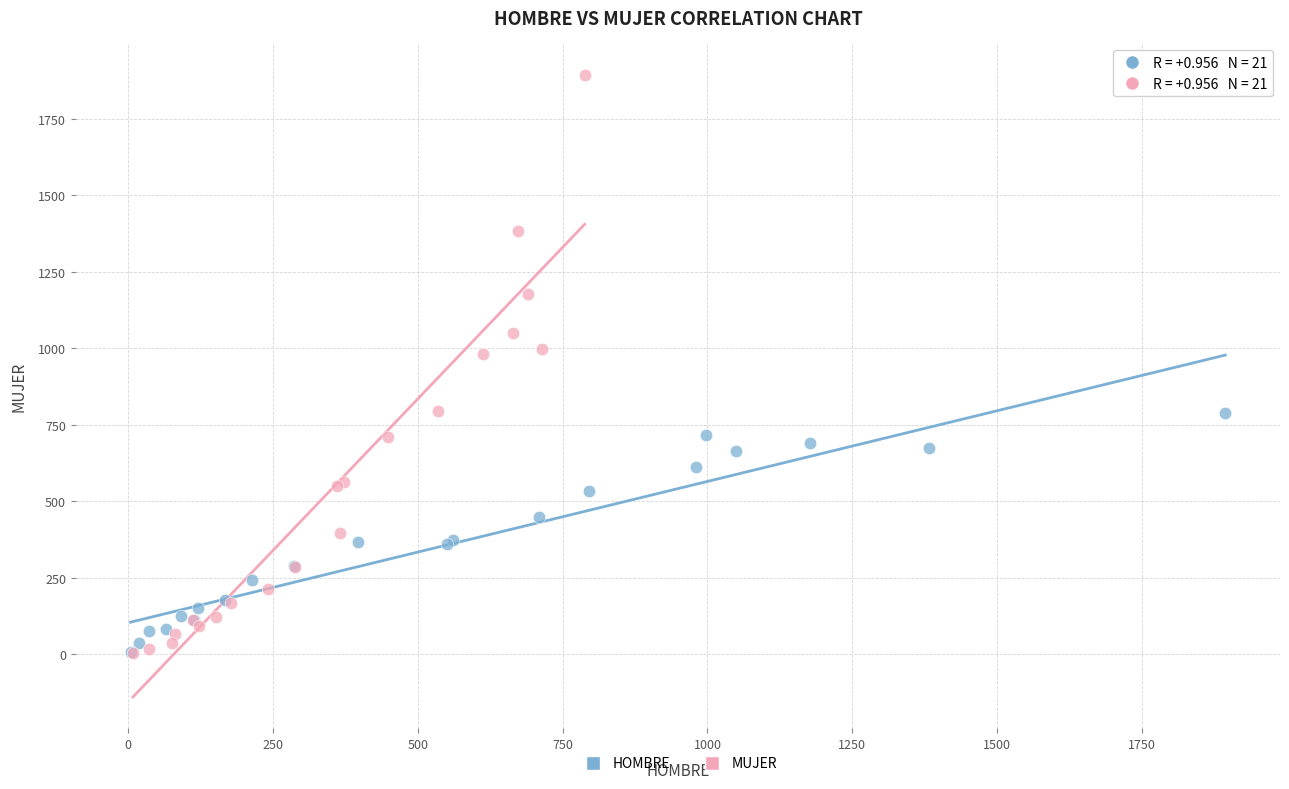

What are all the series names shown in the legend?

HOMBRE, MUJER